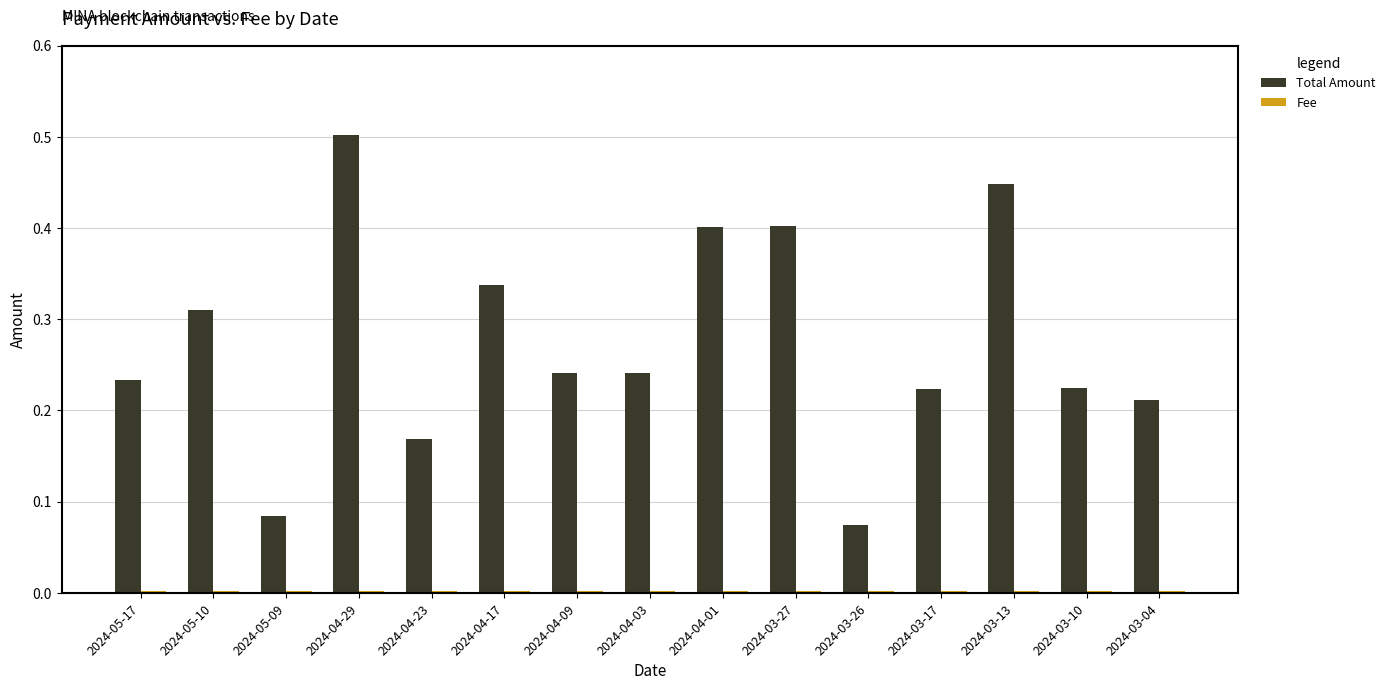

At which label is Total Amount closest to 0?

2024-03-26